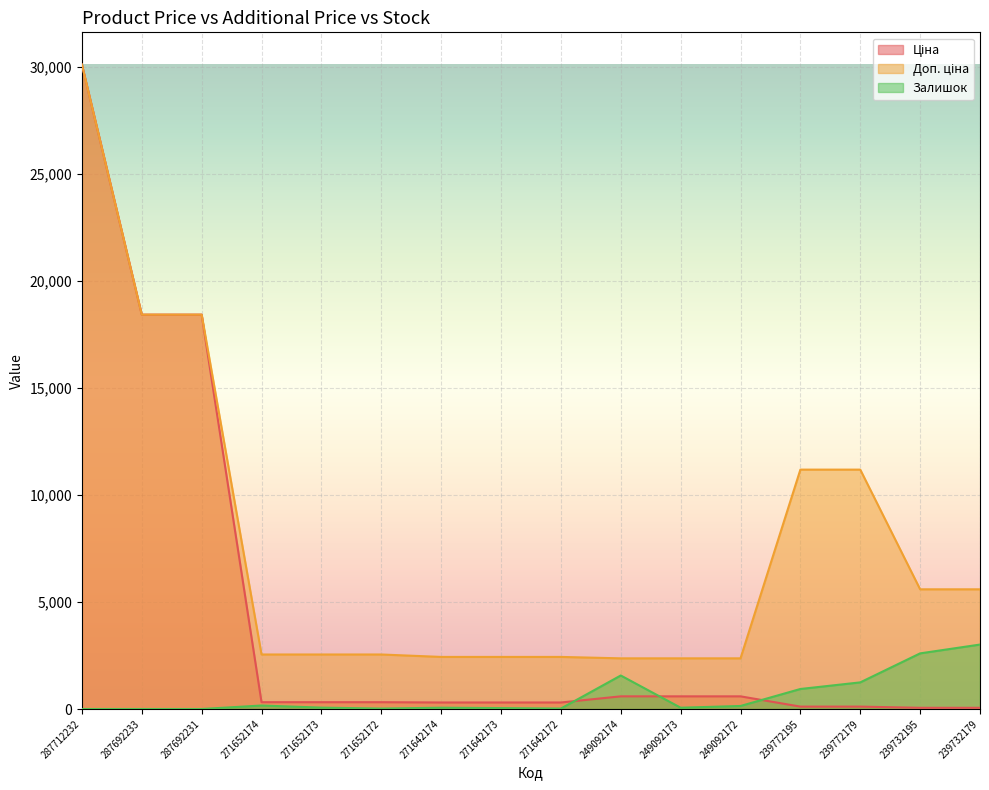

At which category is the sum across all series the highest?

287712232